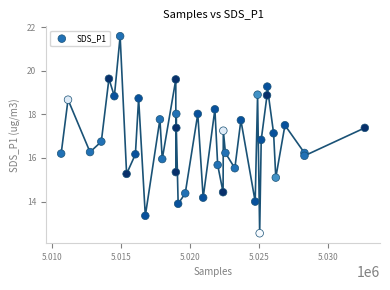

What is the range of Y values (max minus min)?

9.0